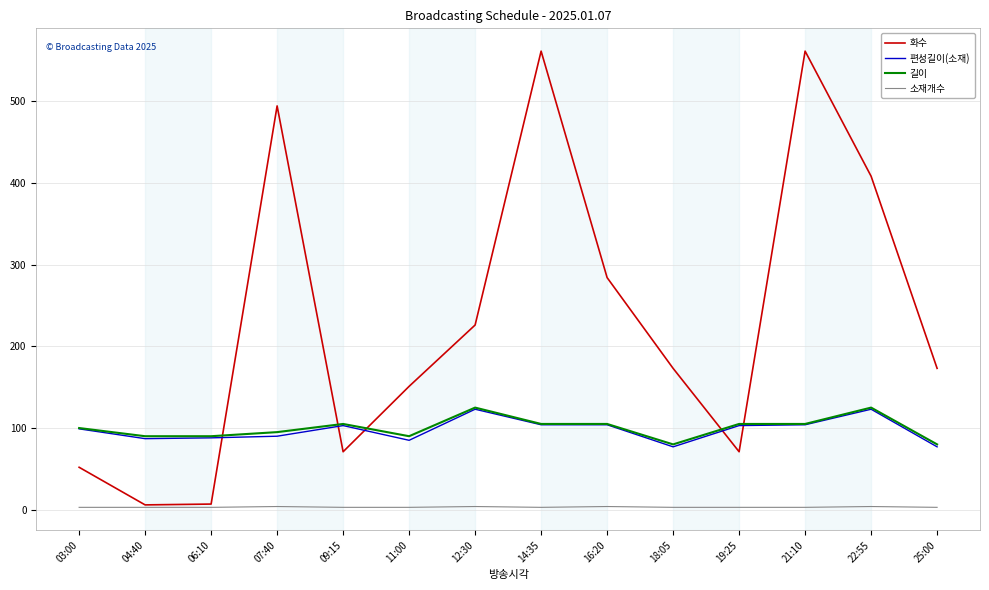

What is the maximum value shown in the chart?

561